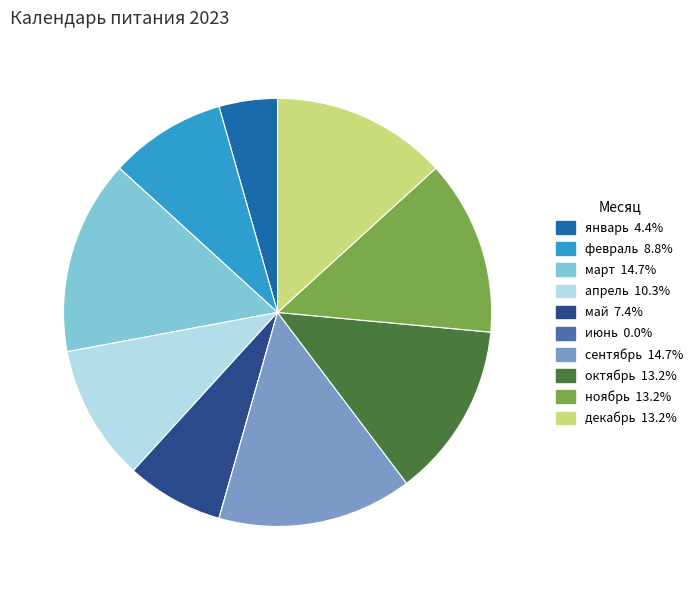

What is the ratio of the value at ноябрь to the value at апрель?

1.3